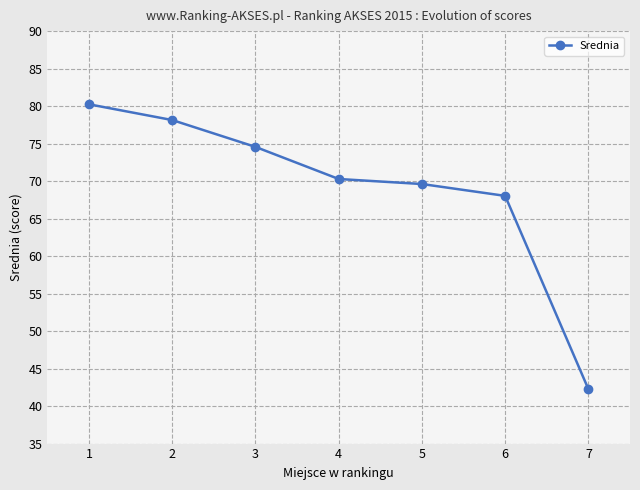

Count the number of values greater than 70.

4